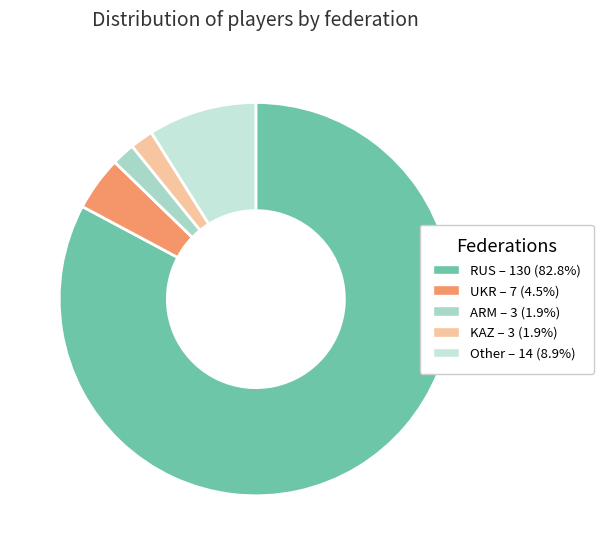

Count the number of slices in the pie.

5